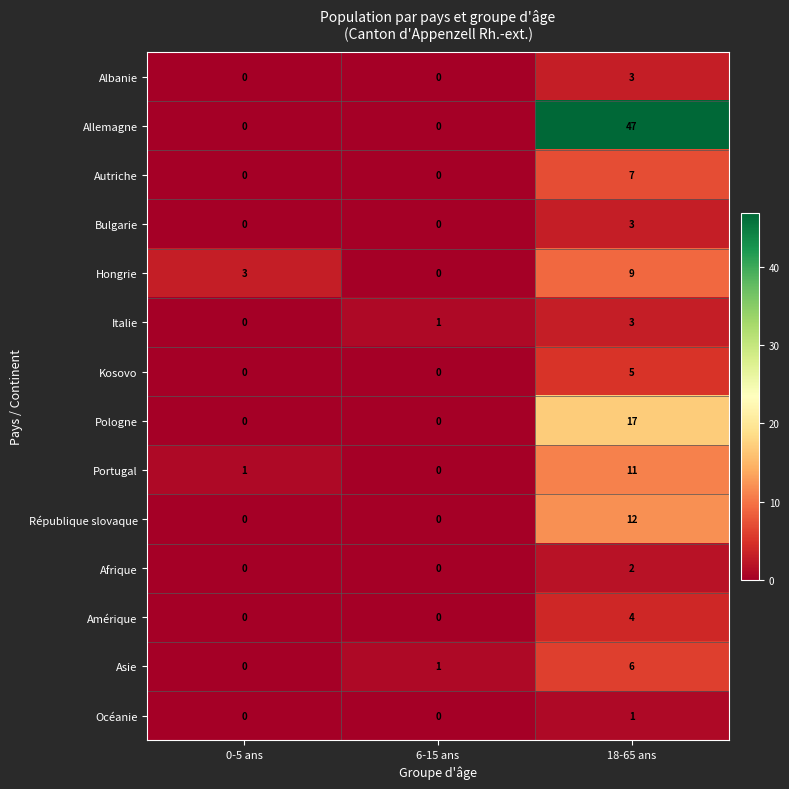

What value does the Albanie series have at 18-65 ans?

3